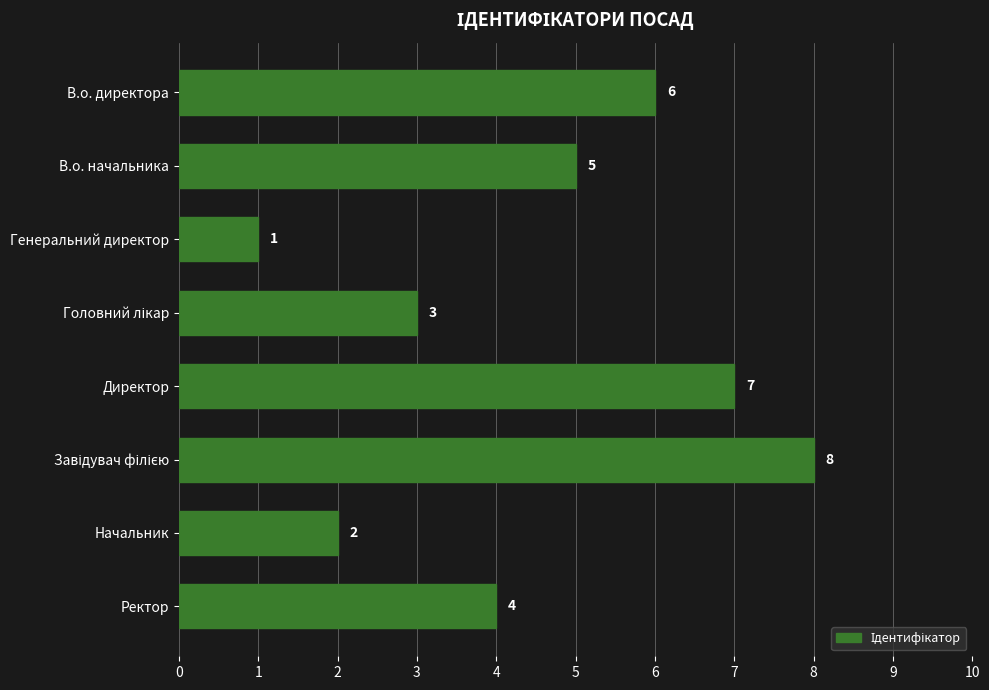

Reading top to bottom, transcribe all the data shown in this chart.

6	5	1	3	7	8	2	4